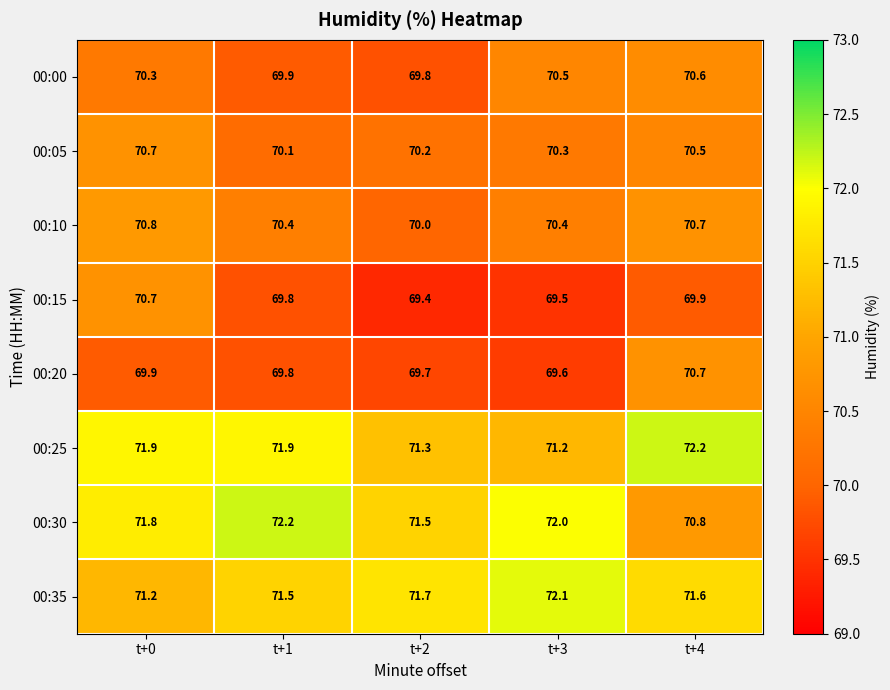

Is it true that 00:30 equals 70.8 at t+4?

True